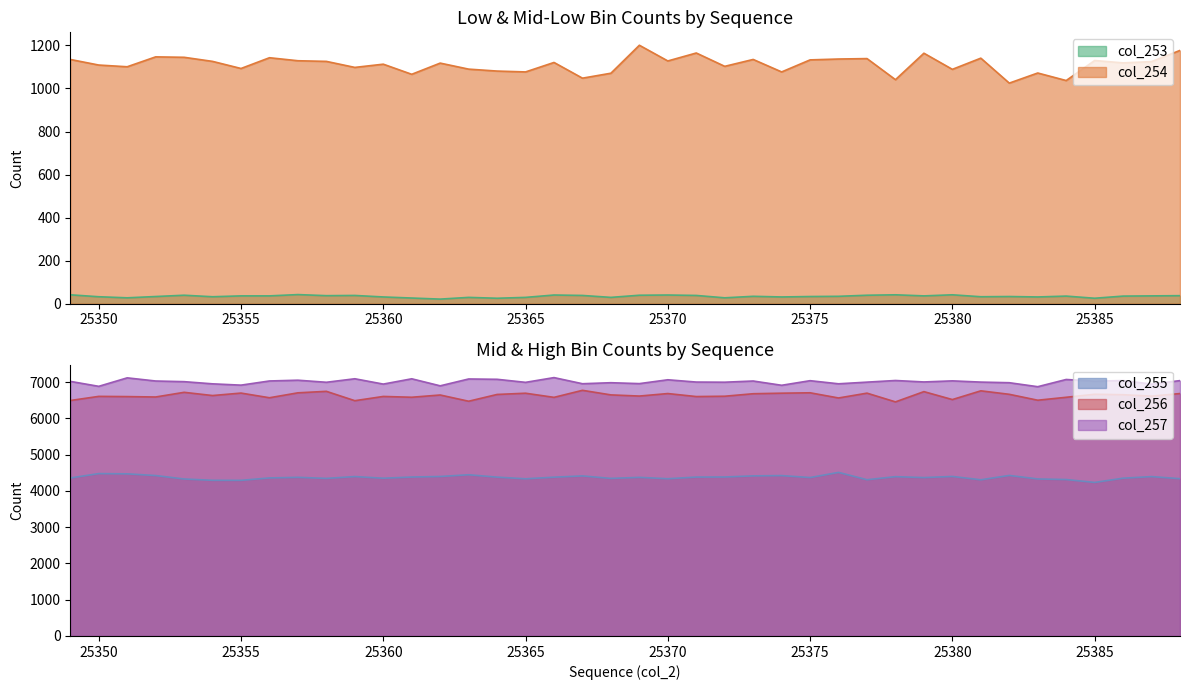

Where is the first local minimum for col_255?

25355